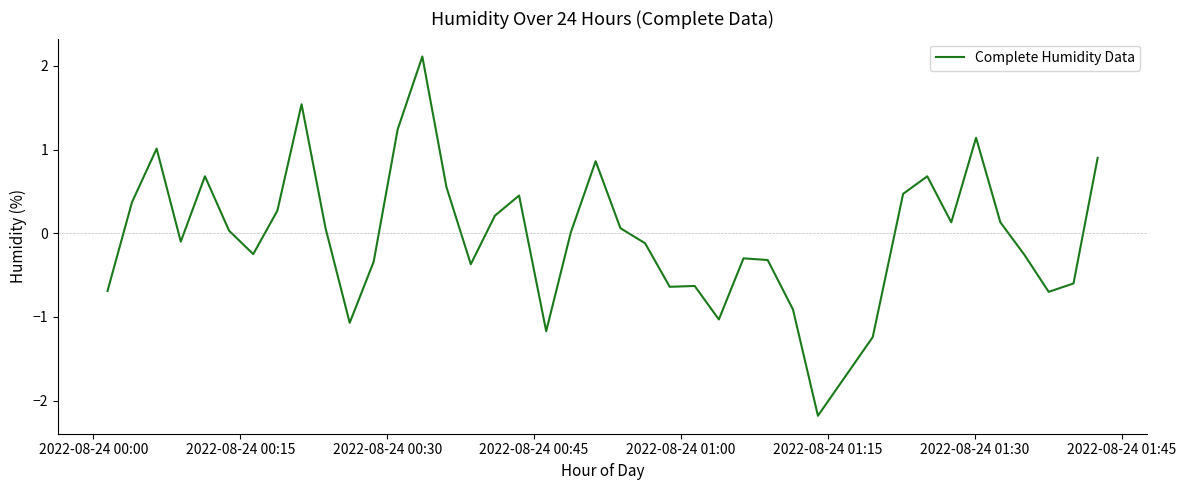

What is the difference between the maximum and minimum values?

4.3